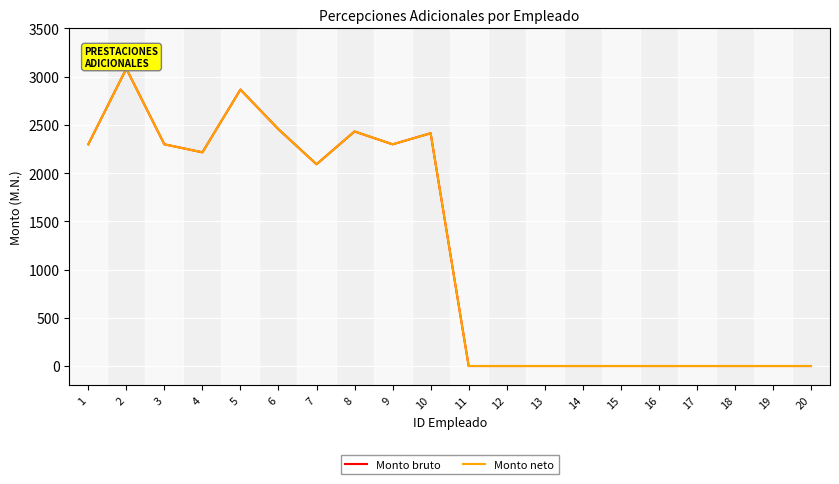

What is the average value of the Monto bruto series?

1222.4